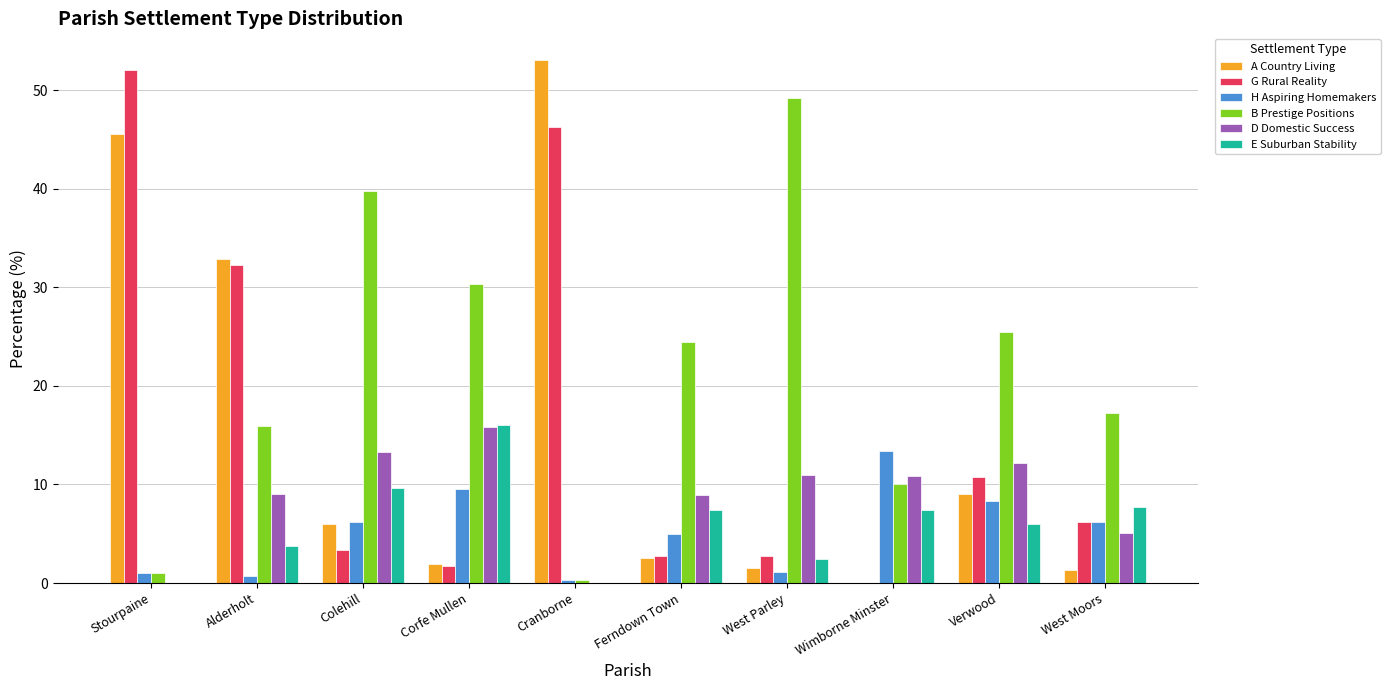

How many groups of bars are there?

10